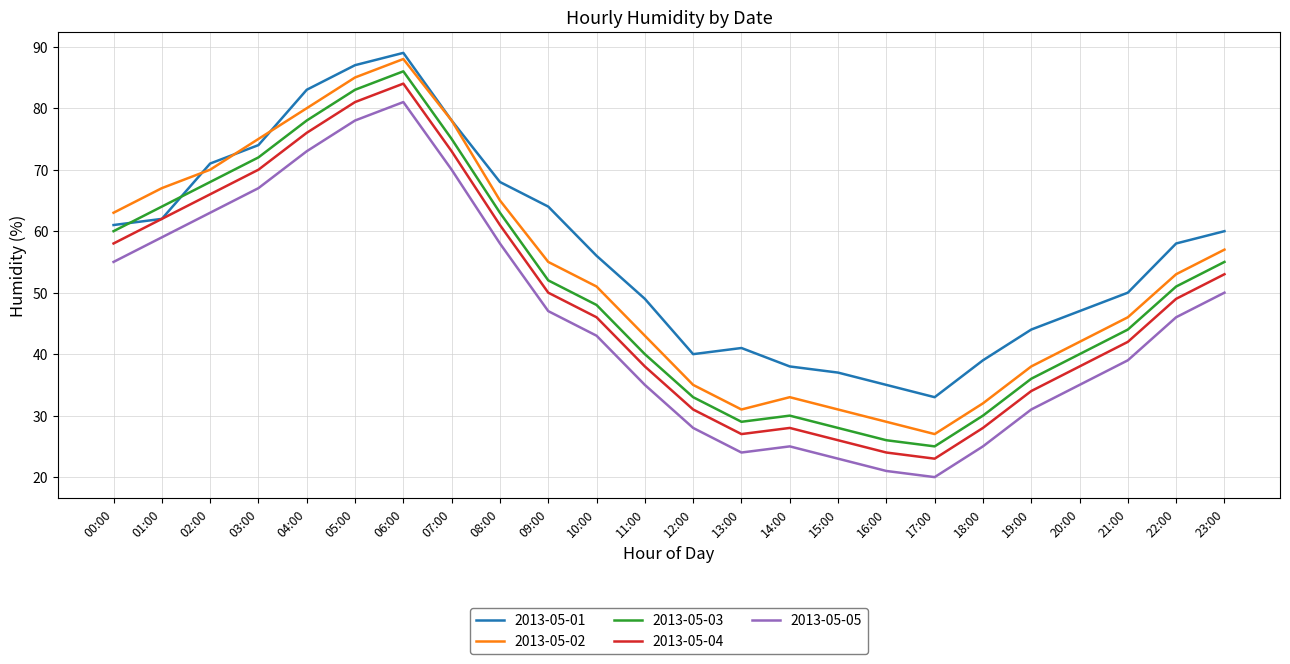

Rank the series by their average value, from highest to lowest.

2013-05-01, 2013-05-02, 2013-05-03, 2013-05-04, 2013-05-05